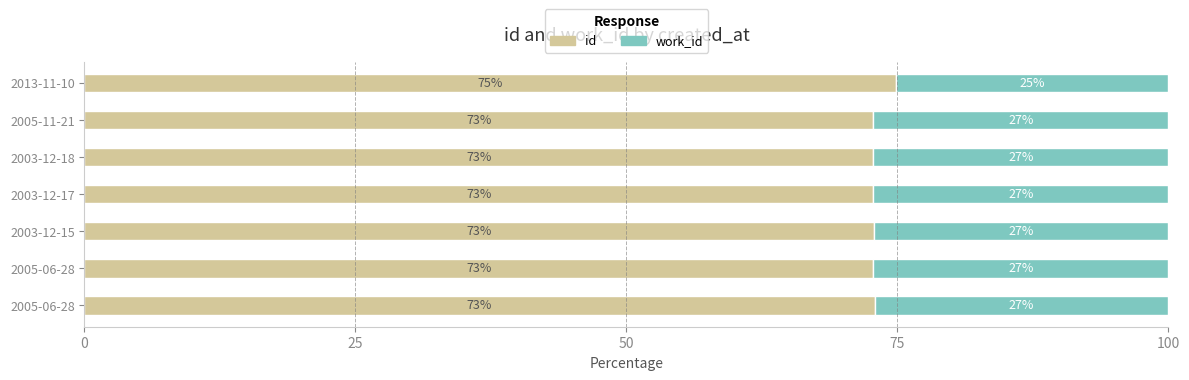

How many distinct data groups are displayed?

2